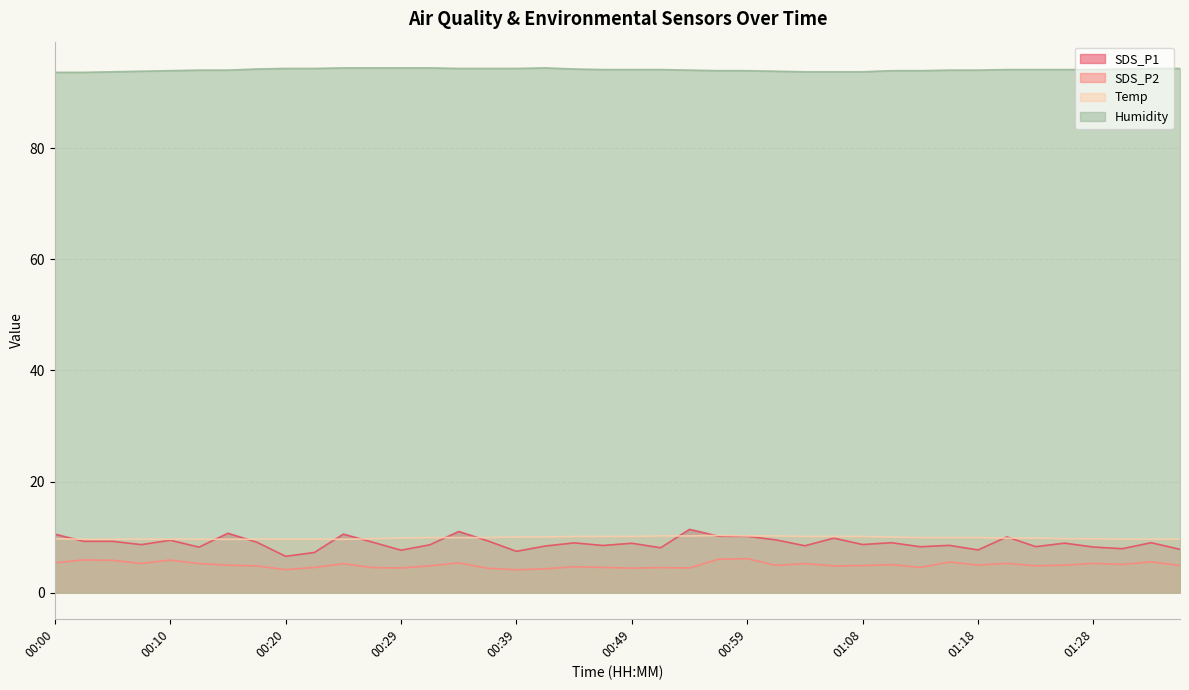

Which series has the largest total across all categories?

Humidity